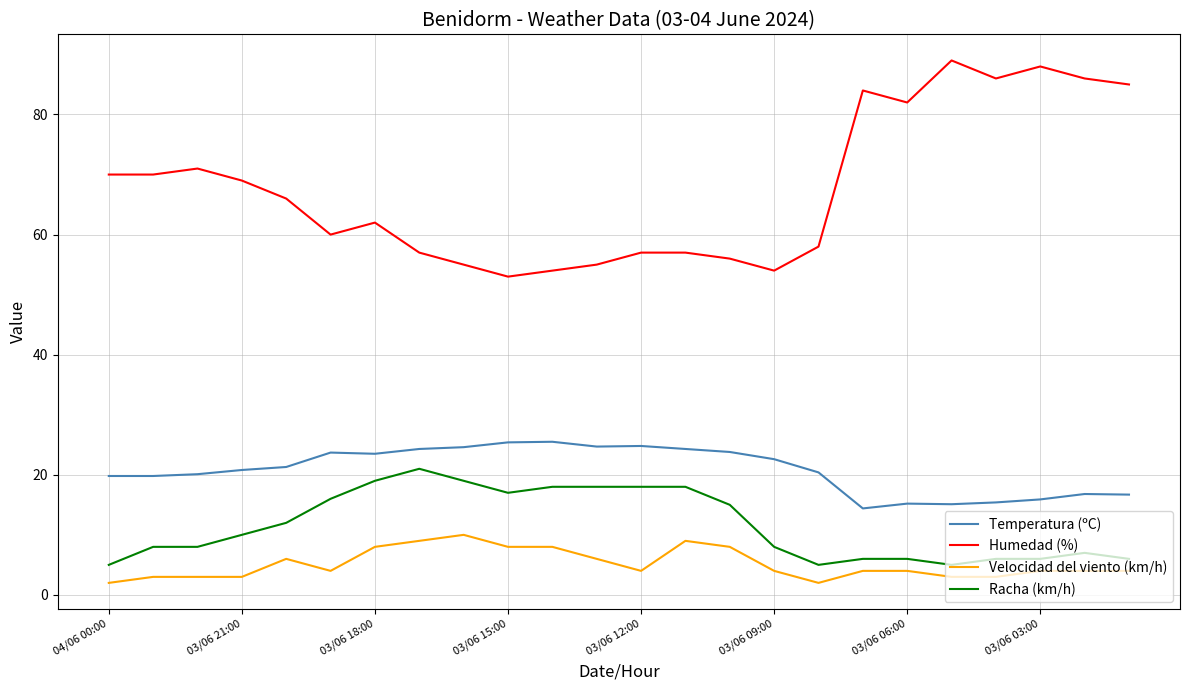

List the series in order of their peak value, lowest first.

Velocidad del viento (km/h), Racha (km/h), Temperatura (ºC), Humedad (%)